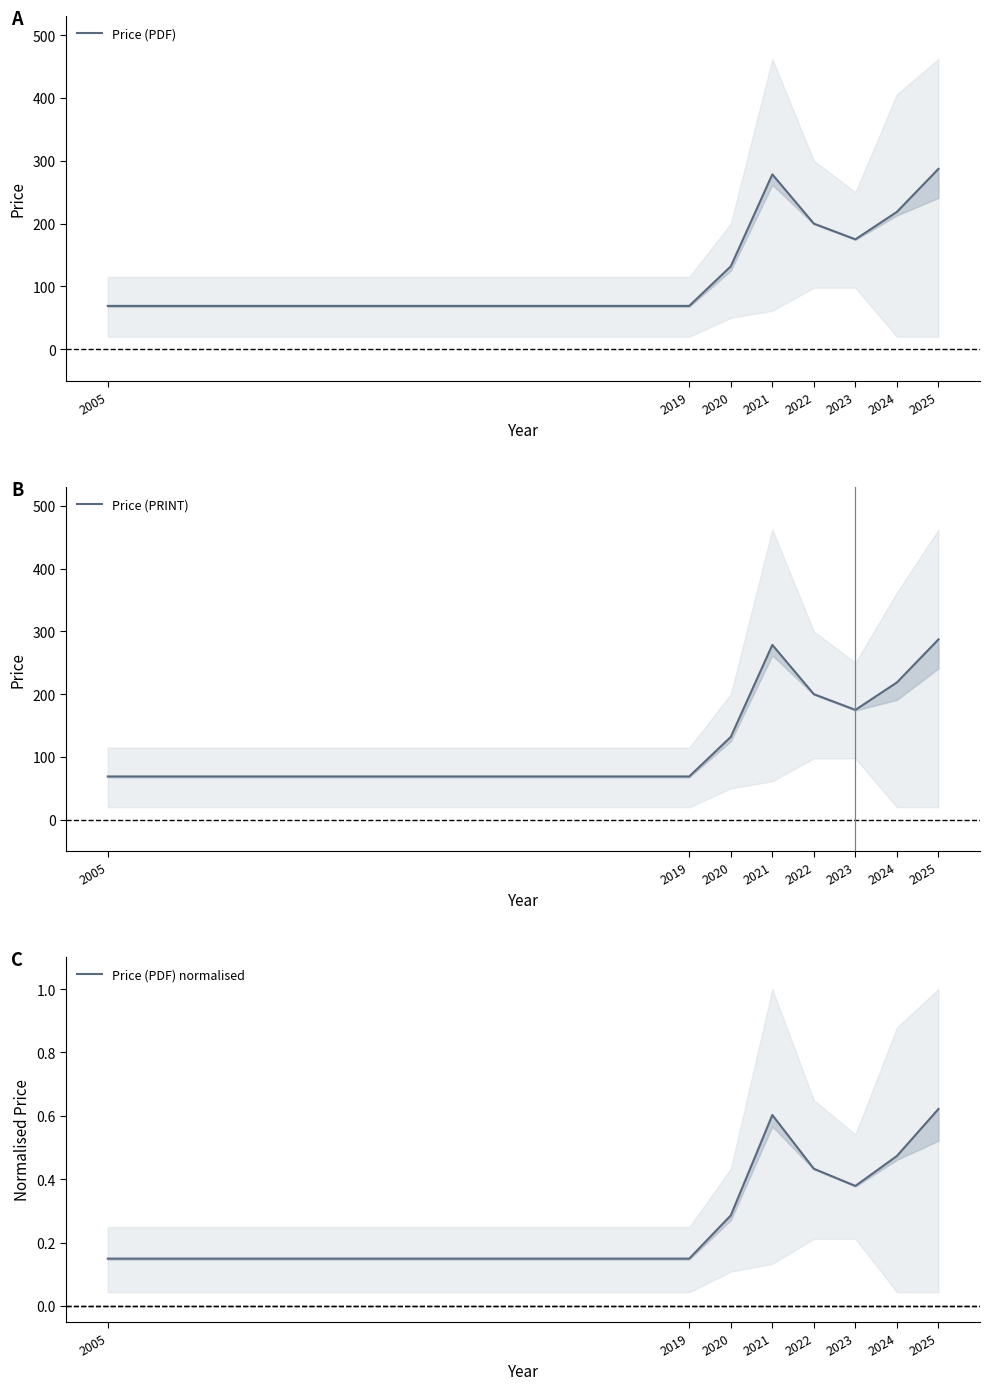

At how many categories does at least one series exceed 270?

2